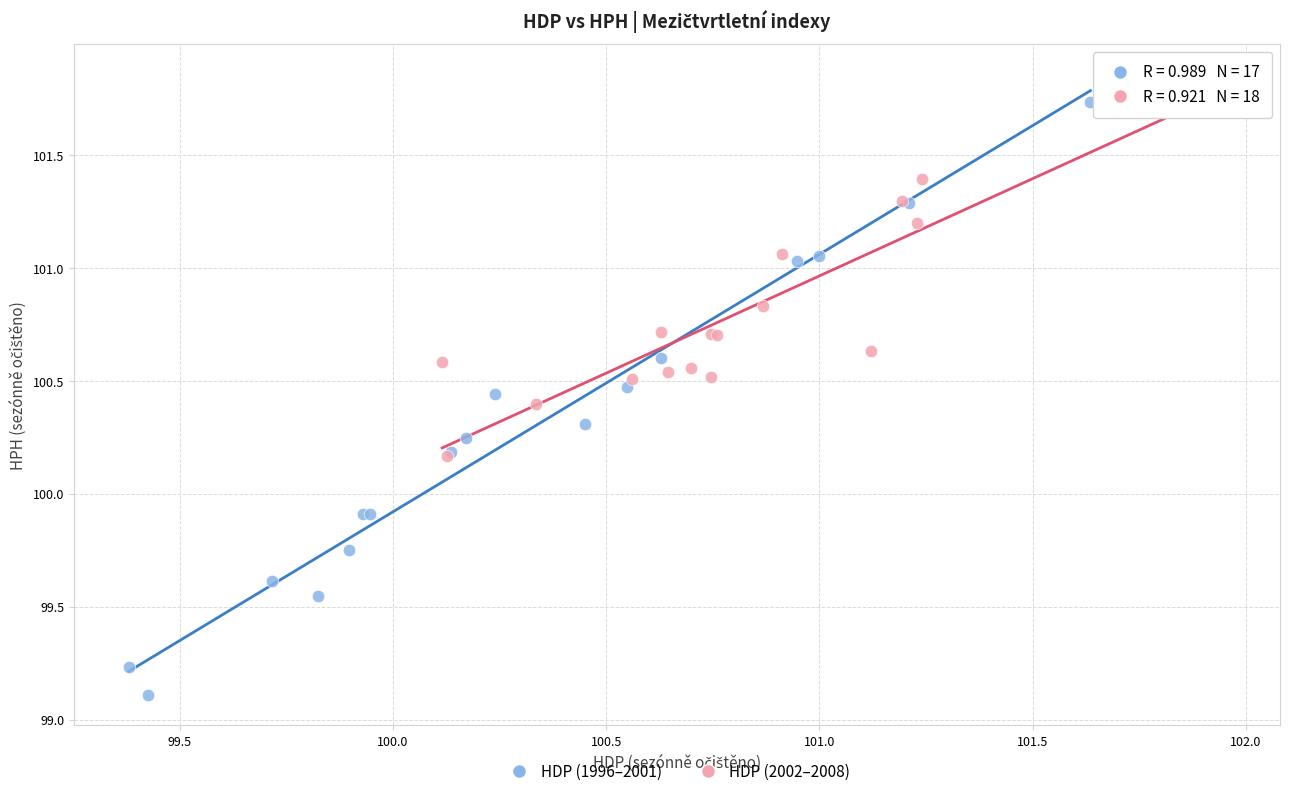

Which series has the largest Y range (max minus min)?

HDP (1996–2001)